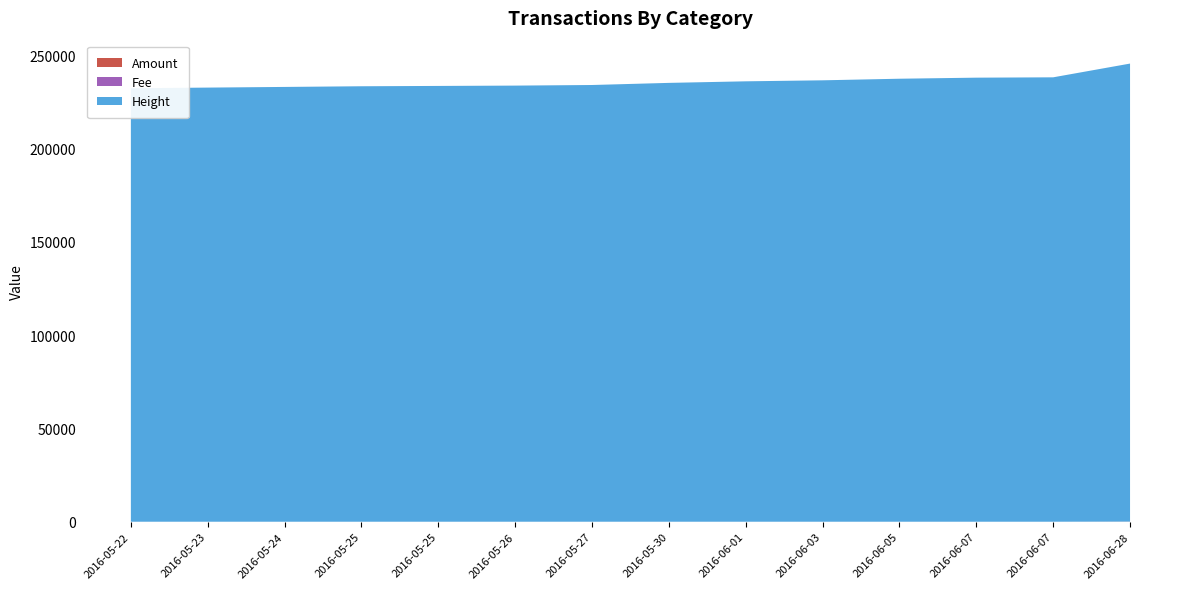

Reading right to left, transcribe all the data shown in this chart.

Amount: 64	5	5	5	5	5	5	5	5	5	5	5	5	5
Fee: 1	1	1	1	1	1	1	1	1	1	1	1	1	1
Height: 245558	238250	238063	237496	236643	236102	235267	234131	233808	233631	233455	233095	232742	232378